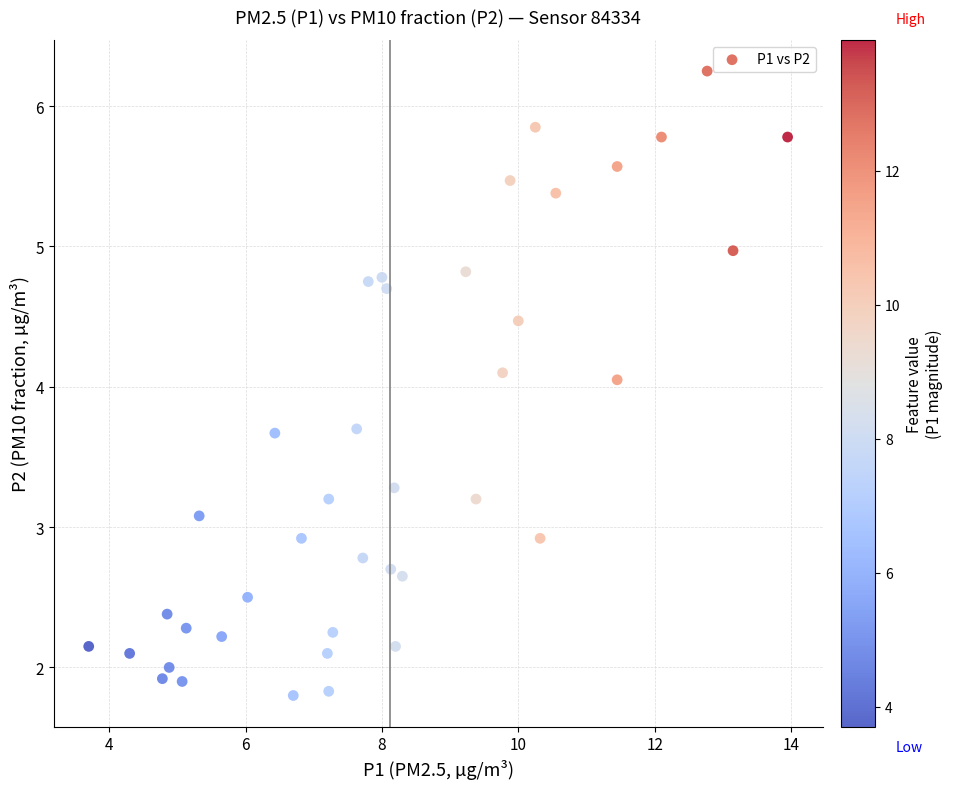

What is the range of X values (max minus min)?

10.2